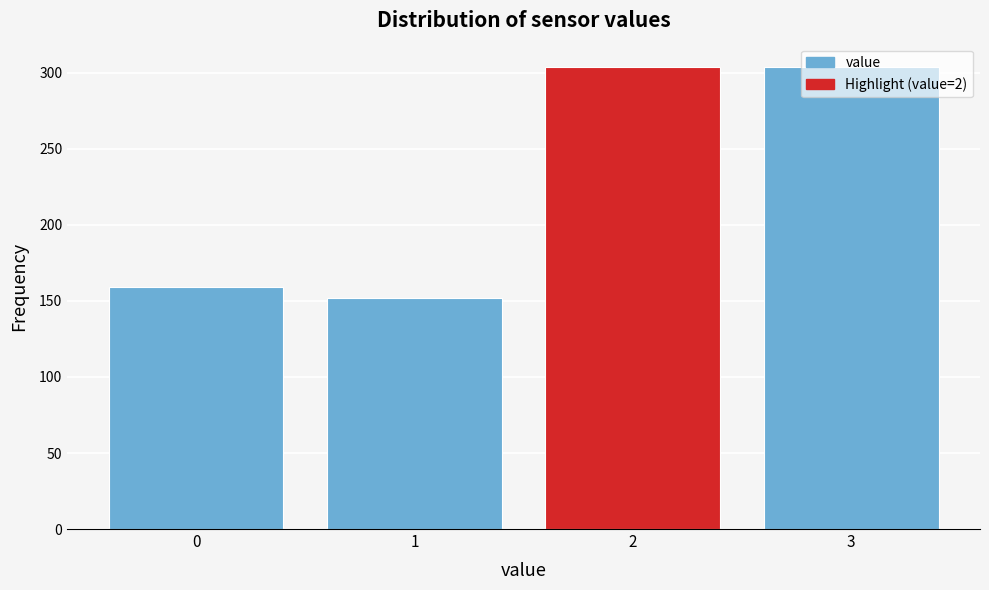

What is the greatest value displayed?

304